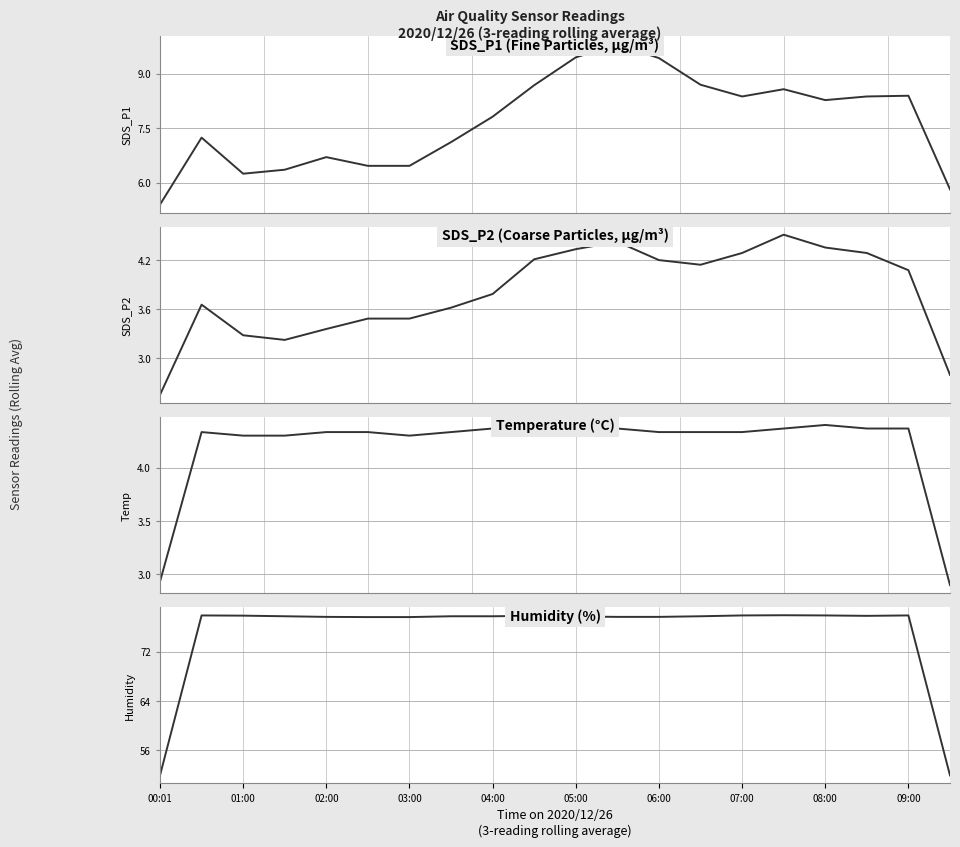

How many categories are shown in the chart?

20